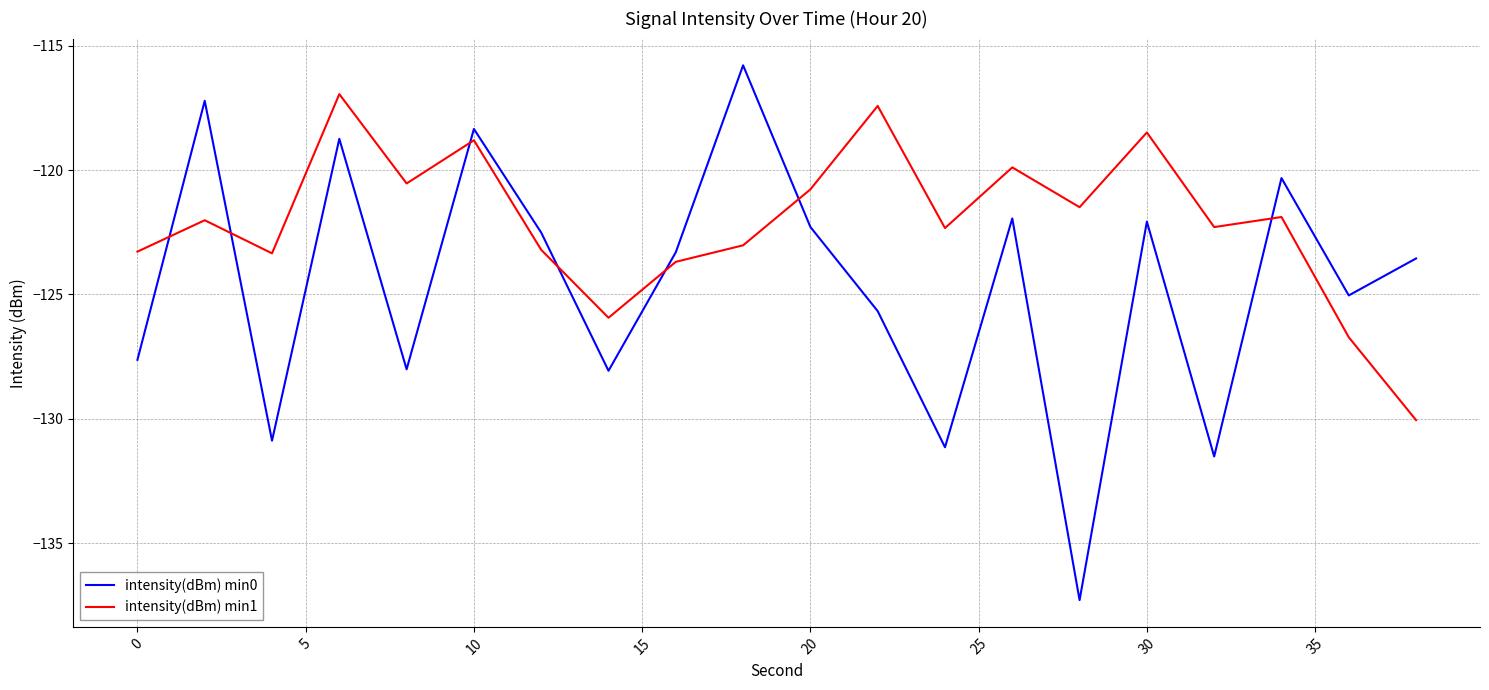

What is the greatest value displayed?

-115.8